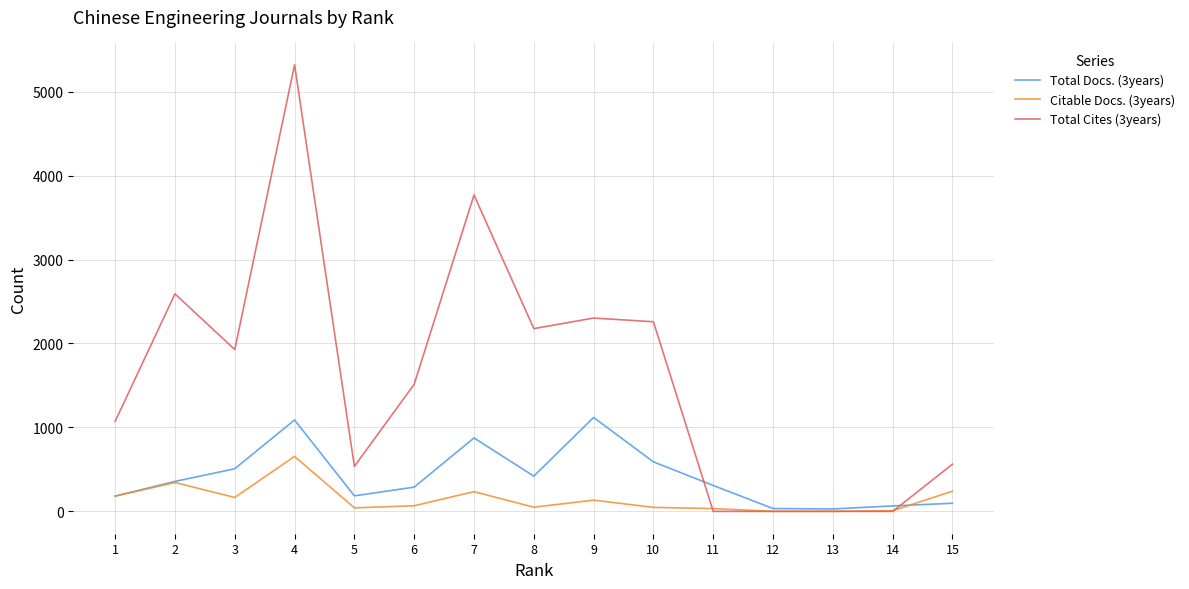

At which category is the sum across all series the highest?

4